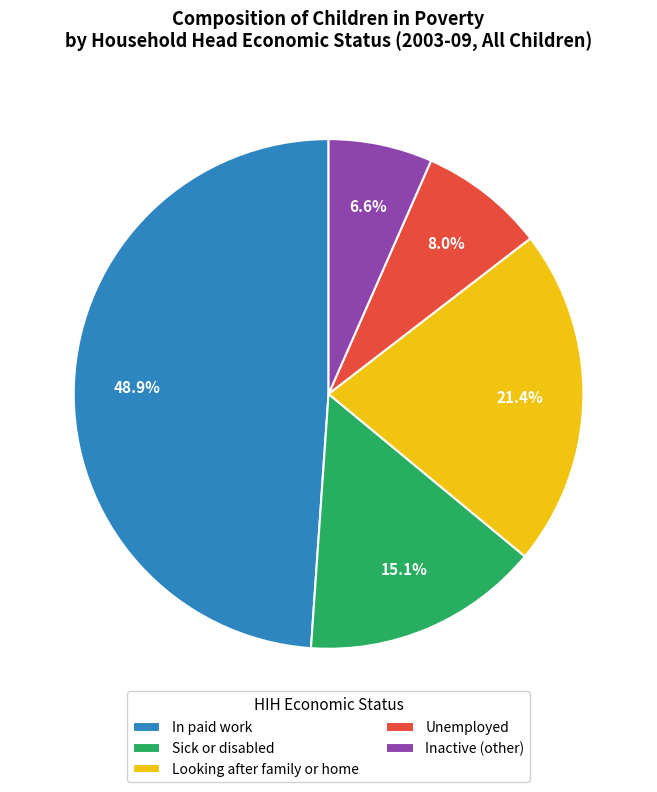

Is it true that Unemployed is 2% of the pie?

False